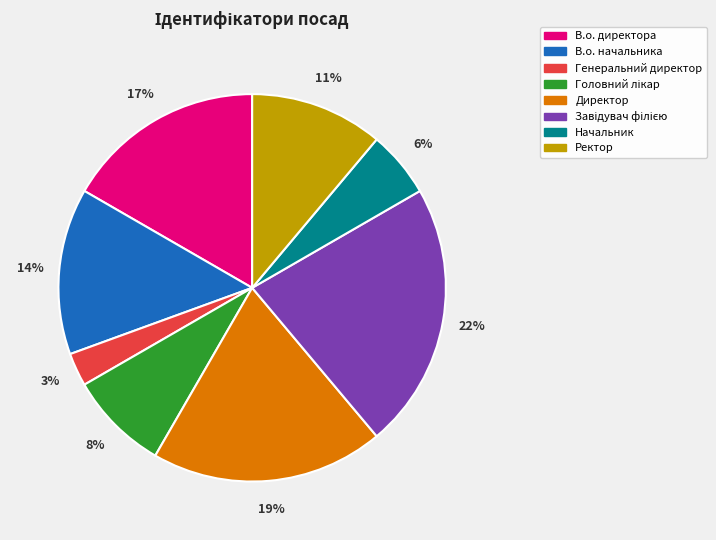

Which has a higher value, Генеральний директор or Начальник?

Начальник